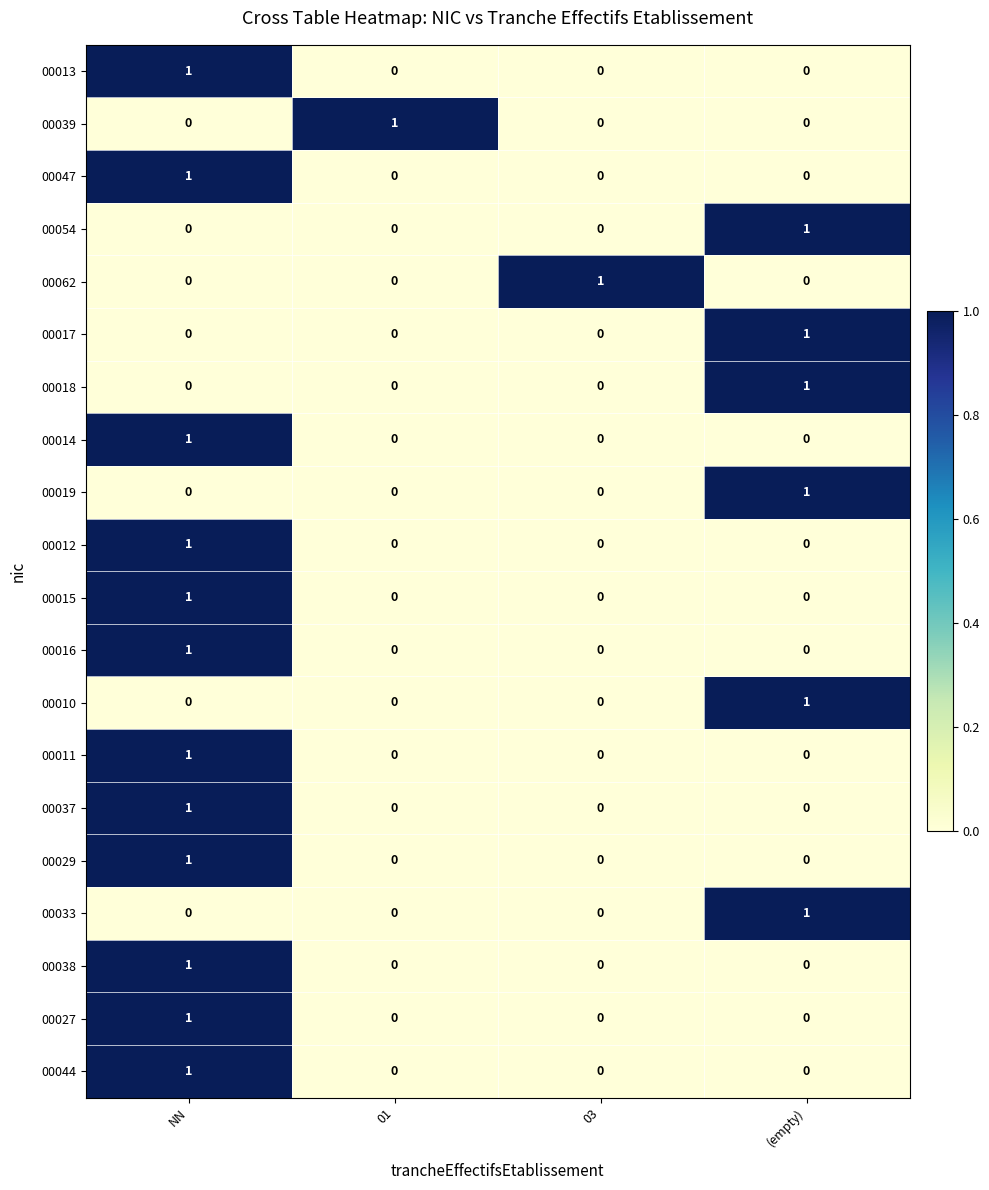

The 00016 series shows 0 at (empty). True or false?

True